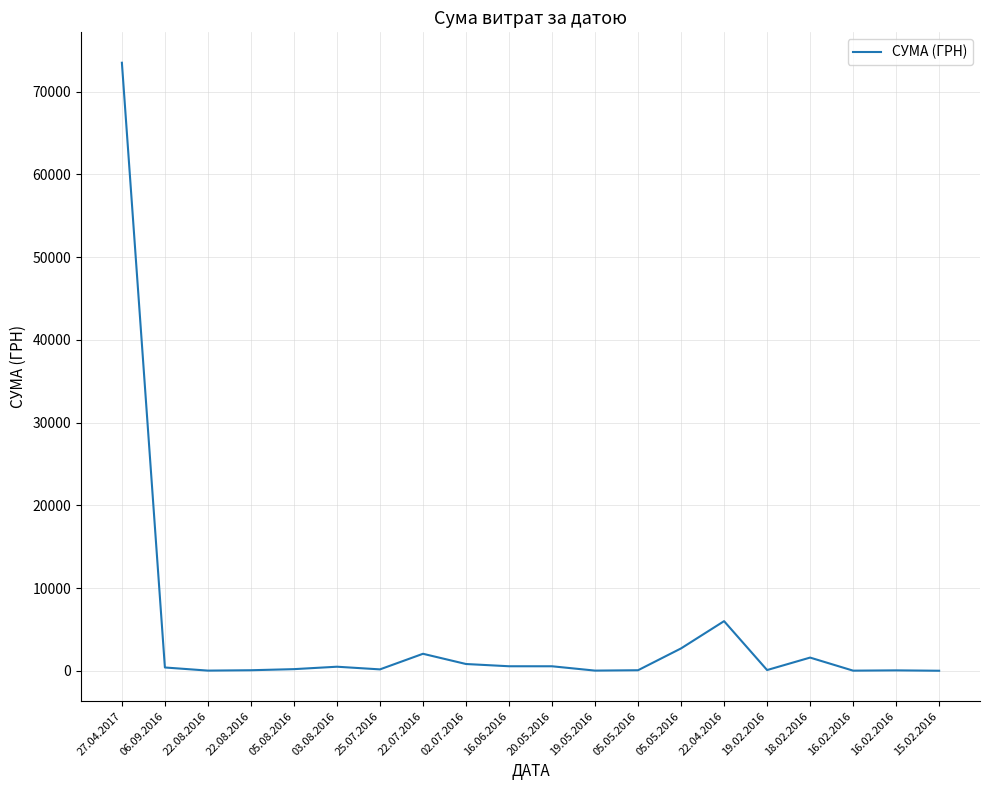

Does the chart have visible grid lines?

Yes